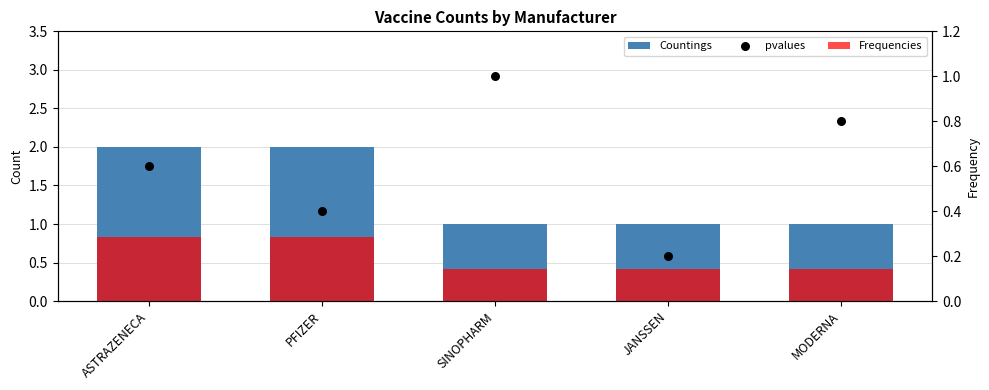

Which series reaches the maximum Y coordinate?

Countings